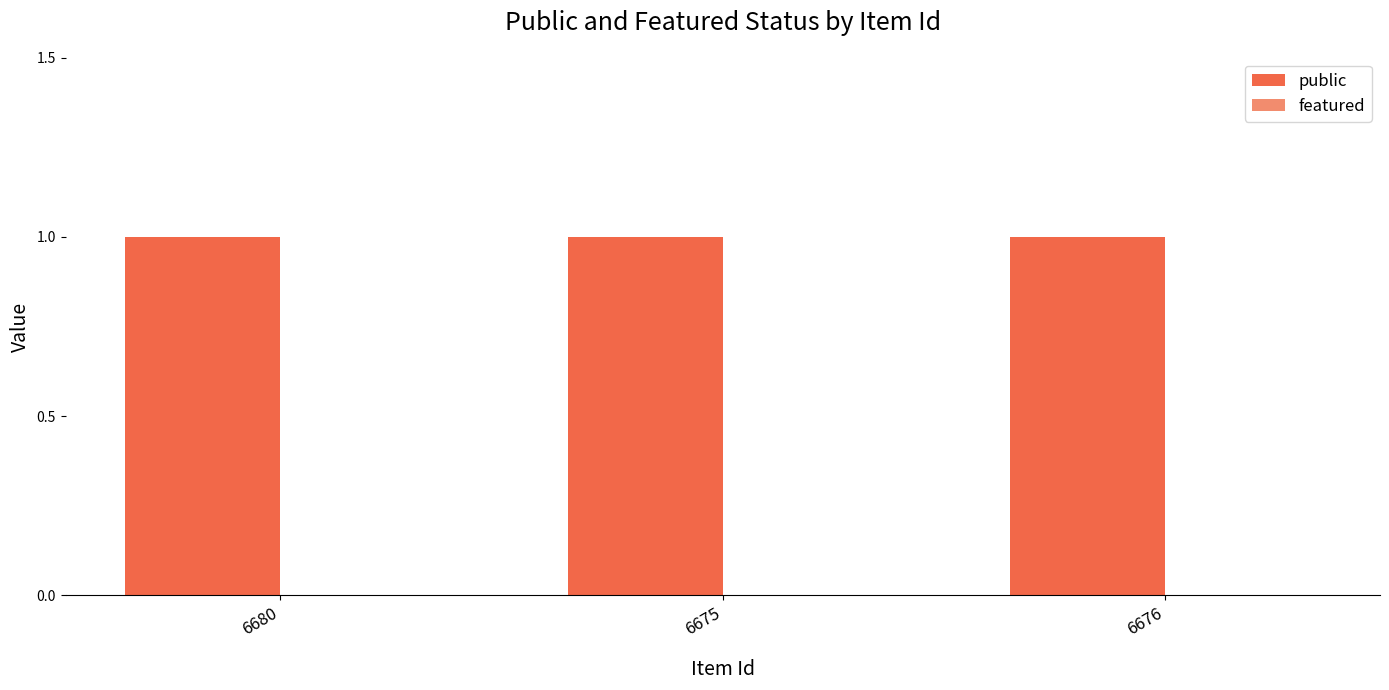

Does the chart contain stacked bars?

No